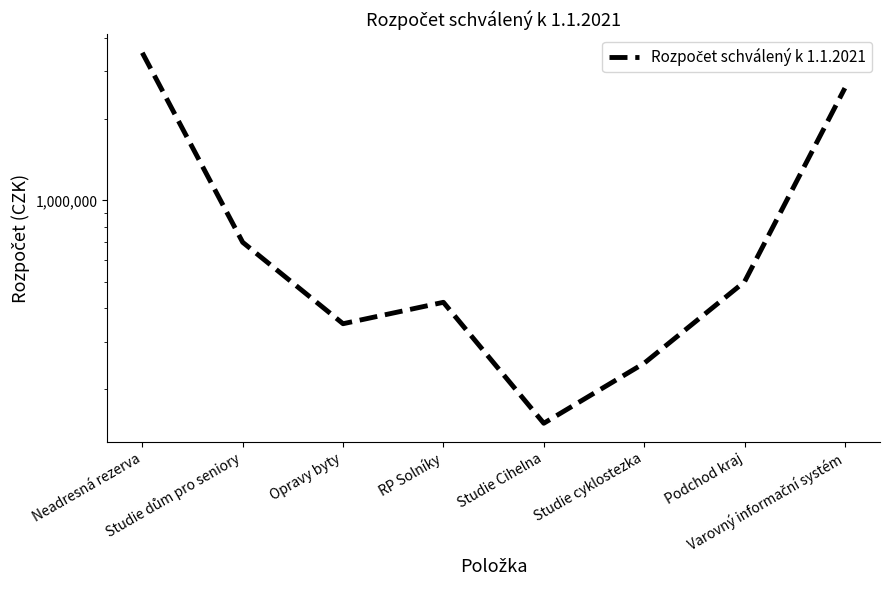

Is this an area chart (filled region under the line)?

No